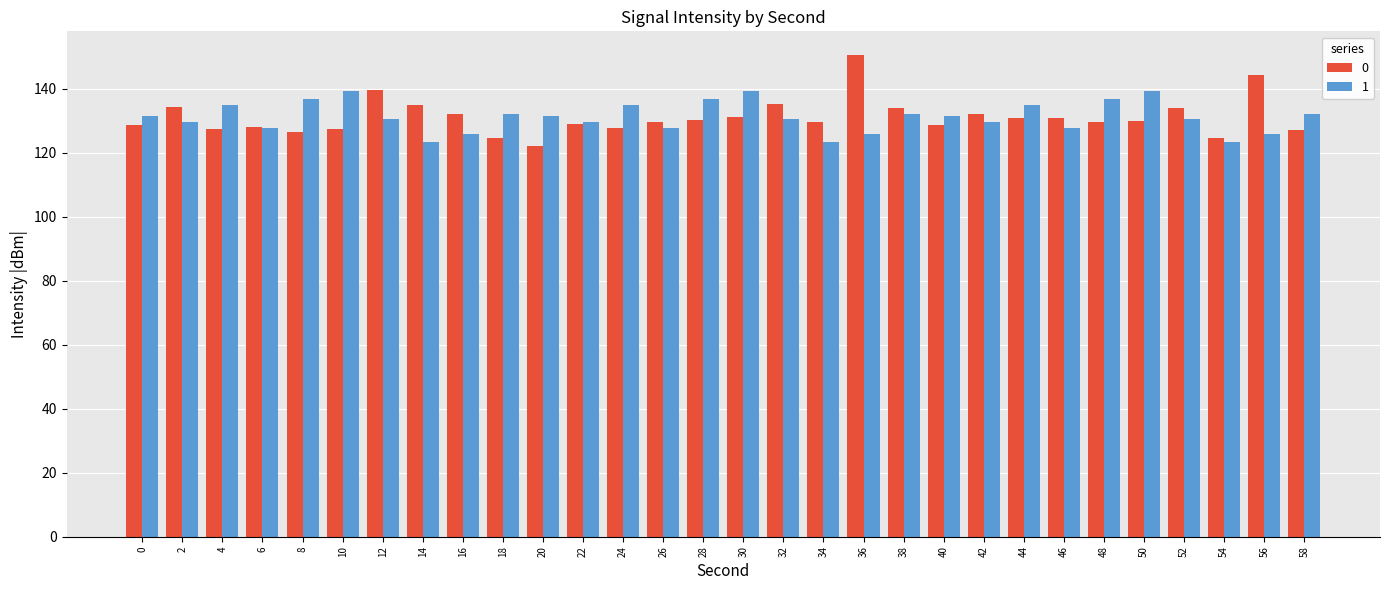

What is the sum of all 1 values?

3934.7